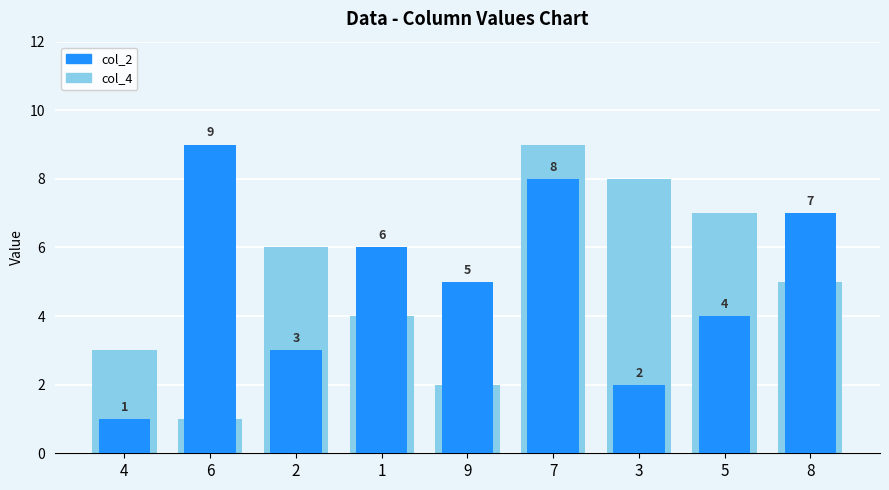

How many bars are there in total?

18